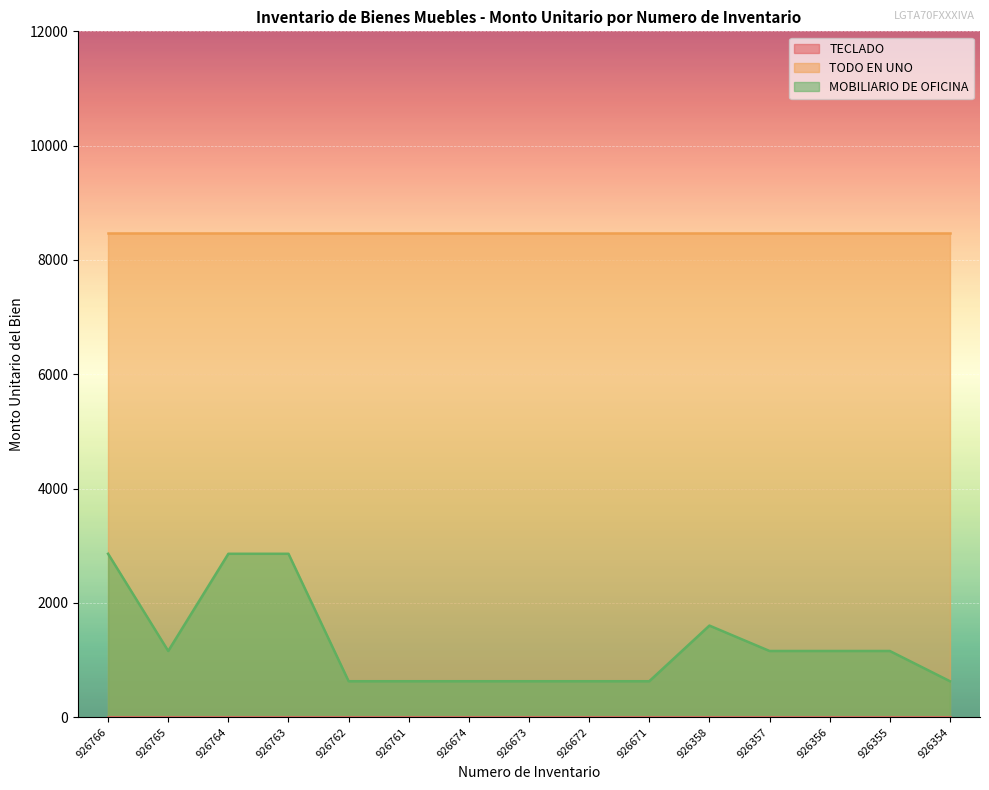

At which label does TECLADO reach its minimum?

926766